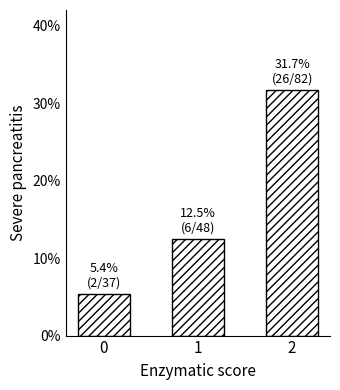

Reading left to right, extract all data points from this chart.

5.4	12.5	31.7